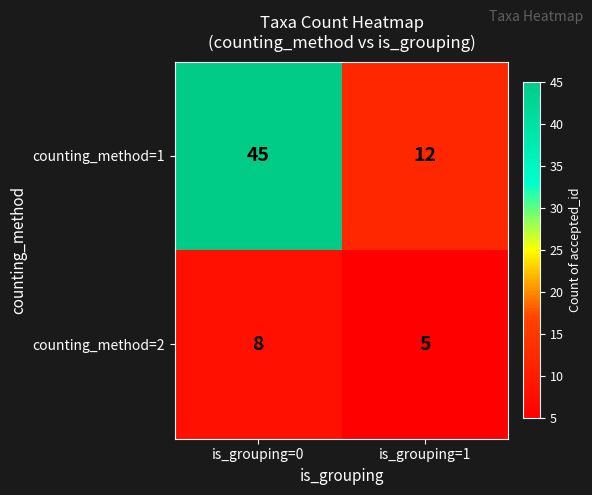

True or false: counting_method=2 has a value of 8 at is_grouping=0.

True